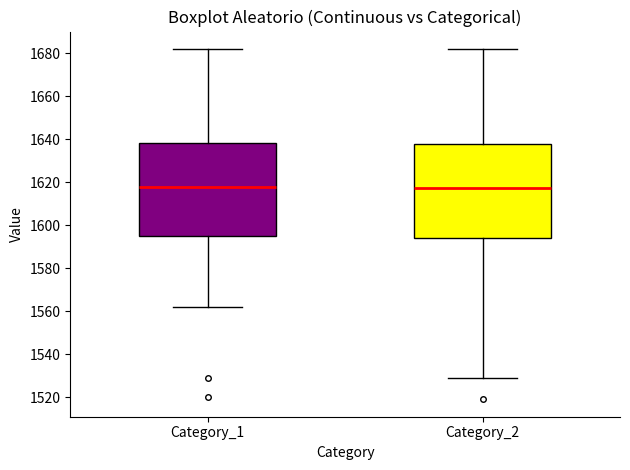

Where is the upper edge of the box for Category_2 on the y-axis? The values are not printed on the chart, so give them approximately, as read against the axis.

1638